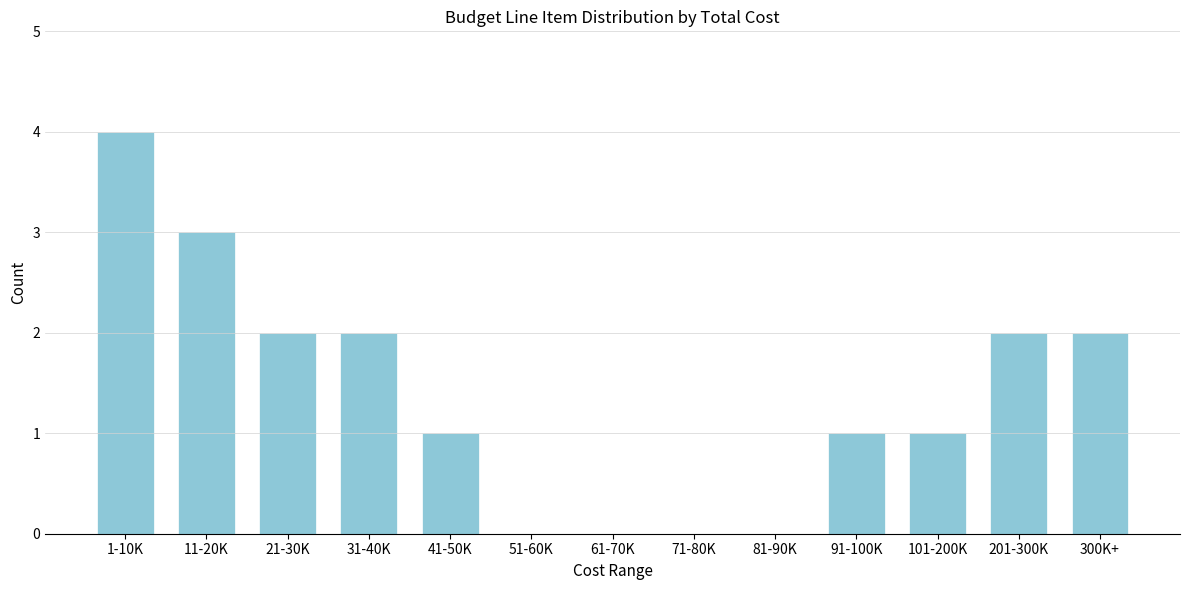

Reading left to right, what are all the values shown in this chart?

1-10K=4	11-20K=3	21-30K=2	31-40K=2	41-50K=1	51-60K=0	61-70K=0	71-80K=0	81-90K=0	91-100K=1	101-200K=1	201-300K=2	300K+=2